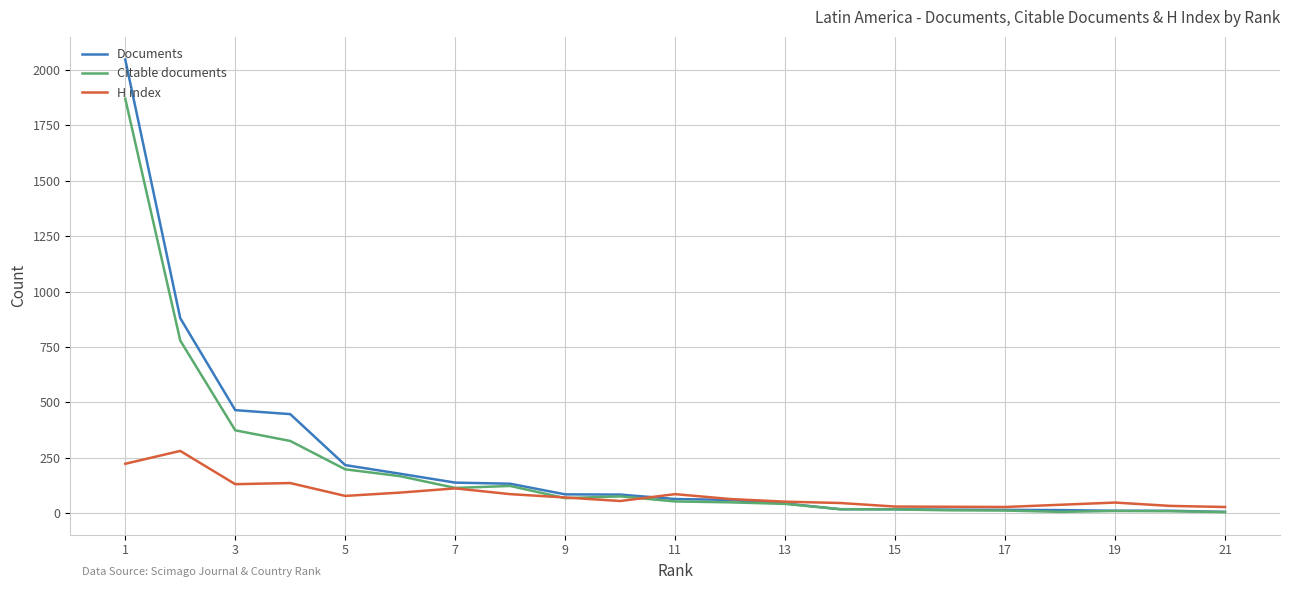

Does the chart display data point markers on the line(s)?

No